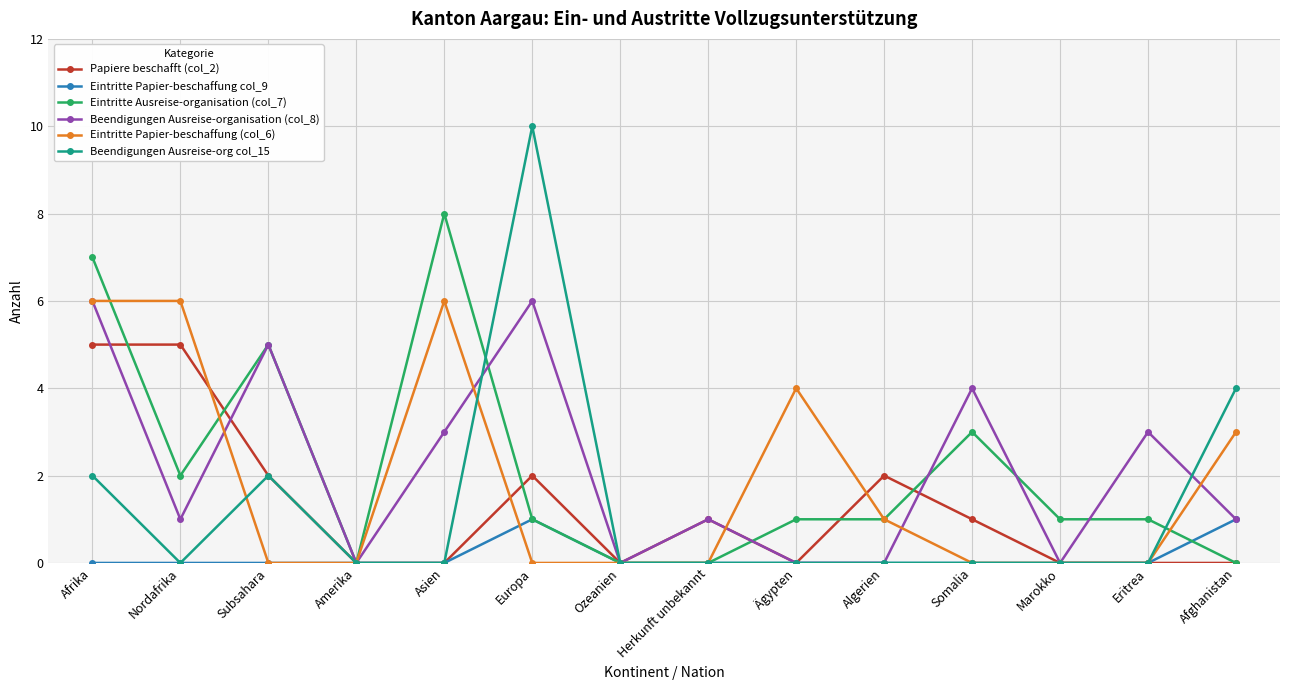

Reading left to right, extract all data points from this chart.

Papiere beschafft (col_2): 5	5	2	0	0	2	0	1	0	2	1	0	0	0
Eintritte Papier-beschaffung col_9: 0	0	0	0	0	1	0	0	0	0	0	0	0	1
Eintritte Ausreise-organisation (col_7): 7	2	5	0	8	1	0	0	1	1	3	1	1	0
Beendigungen Ausreise-organisation (col_8): 6	1	5	0	3	6	0	1	0	0	4	0	3	1
Eintritte Papier-beschaffung (col_6): 6	6	0	0	6	0	0	0	4	1	0	0	0	3
Beendigungen Ausreise-org col_15: 2	0	2	0	0	10	0	0	0	0	0	0	0	4